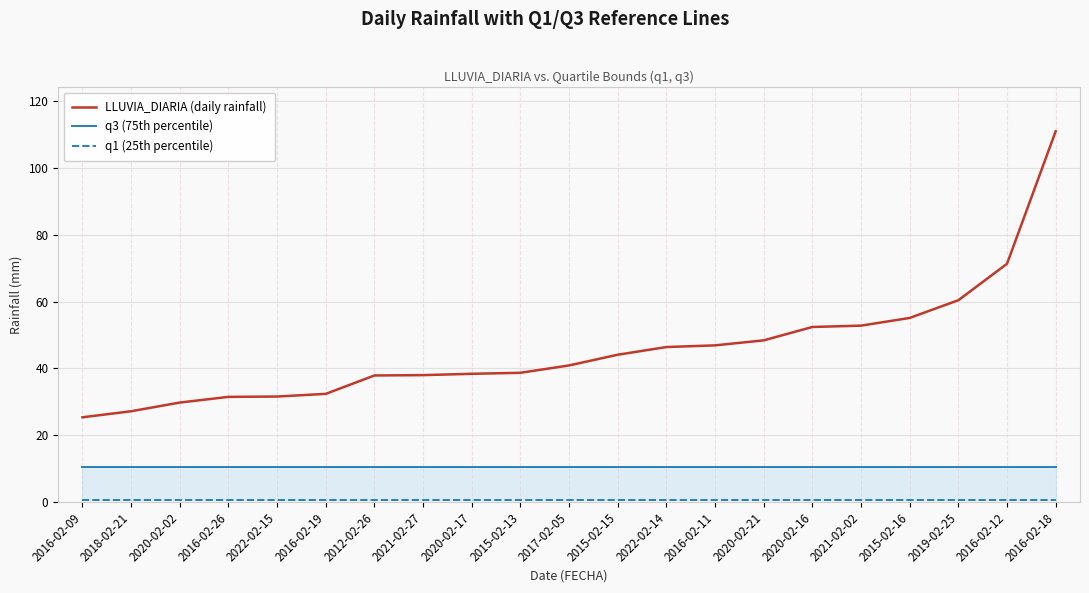

Reading right to left, extract all data points from this chart.

LLUVIA_DIARIA (daily rainfall): 2016-02-18=110.9	2016-02-12=71.3	2019-02-25=60.4	2015-02-16=55.1	2021-02-02=52.8	2020-02-16=52.4	2020-02-21=48.4	2016-02-11=46.9	2022-02-14=46.4	2015-02-15=44.1	2017-02-05=40.9	2015-02-13=38.7	2020-02-17=38.4	2021-02-27=38.0	2012-02-26=37.9	2016-02-19=32.4	2022-02-15=31.6	2016-02-26=31.5	2020-02-02=29.8	2018-02-21=27.2	2016-02-09=25.4
q3 (75th percentile): 2016-02-18=10.5	2016-02-12=10.5	2019-02-25=10.5	2015-02-16=10.5	2021-02-02=10.5	2020-02-16=10.5	2020-02-21=10.5	2016-02-11=10.5	2022-02-14=10.5	2015-02-15=10.5	2017-02-05=10.5	2015-02-13=10.5	2020-02-17=10.5	2021-02-27=10.5	2012-02-26=10.5	2016-02-19=10.5	2022-02-15=10.5	2016-02-26=10.5	2020-02-02=10.5	2018-02-21=10.5	2016-02-09=10.5
q1 (25th percentile): 2016-02-18=0.6	2016-02-12=0.6	2019-02-25=0.6	2015-02-16=0.6	2021-02-02=0.6	2020-02-16=0.6	2020-02-21=0.6	2016-02-11=0.6	2022-02-14=0.6	2015-02-15=0.6	2017-02-05=0.6	2015-02-13=0.6	2020-02-17=0.6	2021-02-27=0.6	2012-02-26=0.6	2016-02-19=0.6	2022-02-15=0.6	2016-02-26=0.6	2020-02-02=0.6	2018-02-21=0.6	2016-02-09=0.6